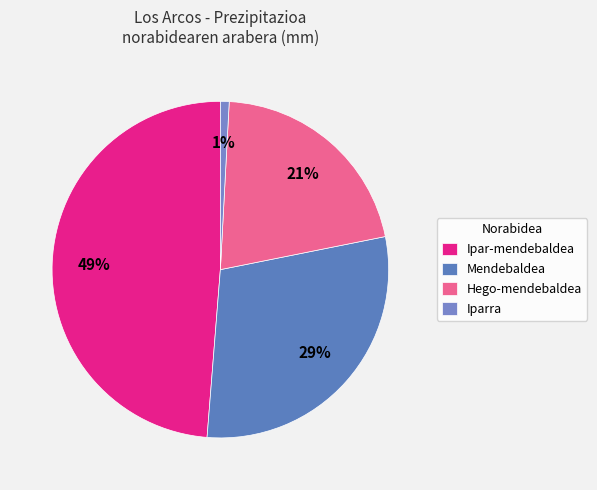

Rank the categories by value from highest to lowest.

Ipar-mendebaldea, Mendebaldea, Hego-mendebaldea, Iparra